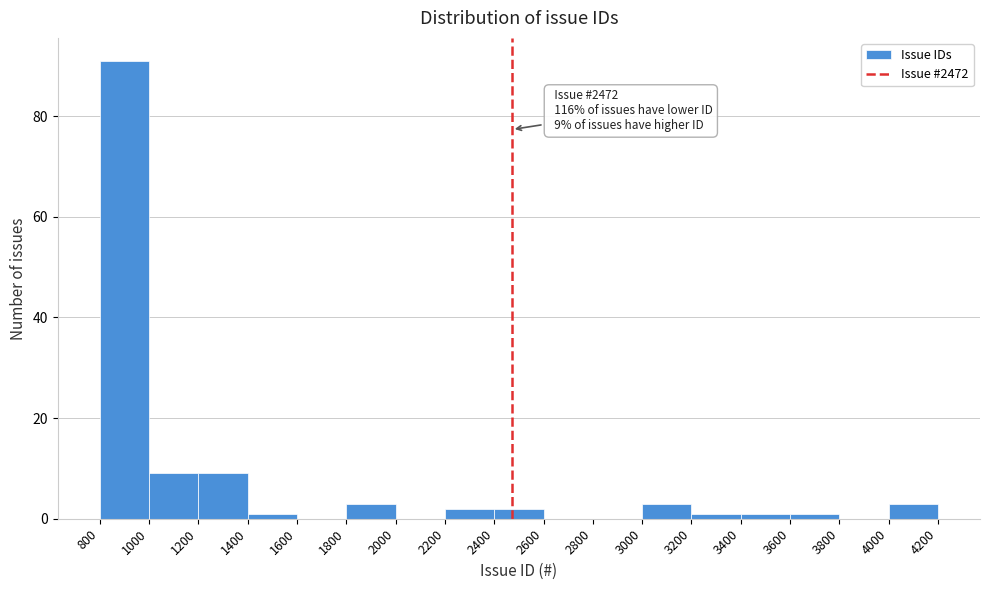

Over which range of the x-axis is the bar tallest?

800 to 1000